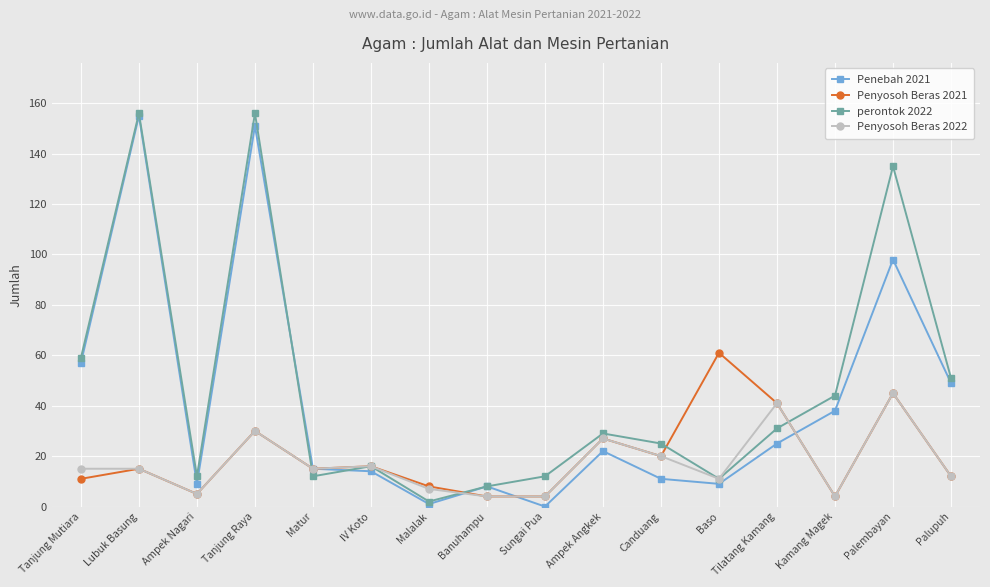

Reading left to right, transcribe all the data shown in this chart.

Penebah 2021: Tanjung Mutiara=57	Lubuk Basung=155	Ampek Nagari=9	Tanjung Raya=151	Matur=15	IV Koto=14	Malalak=1	Banuhampu=8	Sungai Pua=0	Ampek Angkek=22	Canduang=11	Baso=9	Tilatang Kamang=25	Kamang Magek=38	Palembayan=98	Palupuh=49
Penyosoh Beras 2021: Tanjung Mutiara=11	Lubuk Basung=15	Ampek Nagari=5	Tanjung Raya=30	Matur=15	IV Koto=16	Malalak=8	Banuhampu=4	Sungai Pua=4	Ampek Angkek=27	Canduang=20	Baso=61	Tilatang Kamang=41	Kamang Magek=4	Palembayan=45	Palupuh=12
perontok 2022: Tanjung Mutiara=59	Lubuk Basung=156	Ampek Nagari=12	Tanjung Raya=156	Matur=12	IV Koto=16	Malalak=2	Banuhampu=8	Sungai Pua=12	Ampek Angkek=29	Canduang=25	Baso=11	Tilatang Kamang=31	Kamang Magek=44	Palembayan=135	Palupuh=51
Penyosoh Beras 2022: Tanjung Mutiara=15	Lubuk Basung=15	Ampek Nagari=5	Tanjung Raya=30	Matur=15	IV Koto=16	Malalak=7	Banuhampu=4	Sungai Pua=4	Ampek Angkek=27	Canduang=20	Baso=11	Tilatang Kamang=41	Kamang Magek=4	Palembayan=45	Palupuh=12